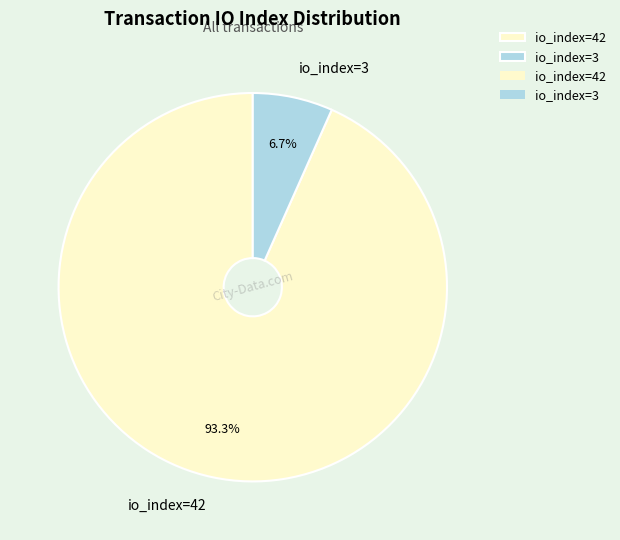

Combined, do io_index=42 and io_index=3 account for over 50%?

Yes